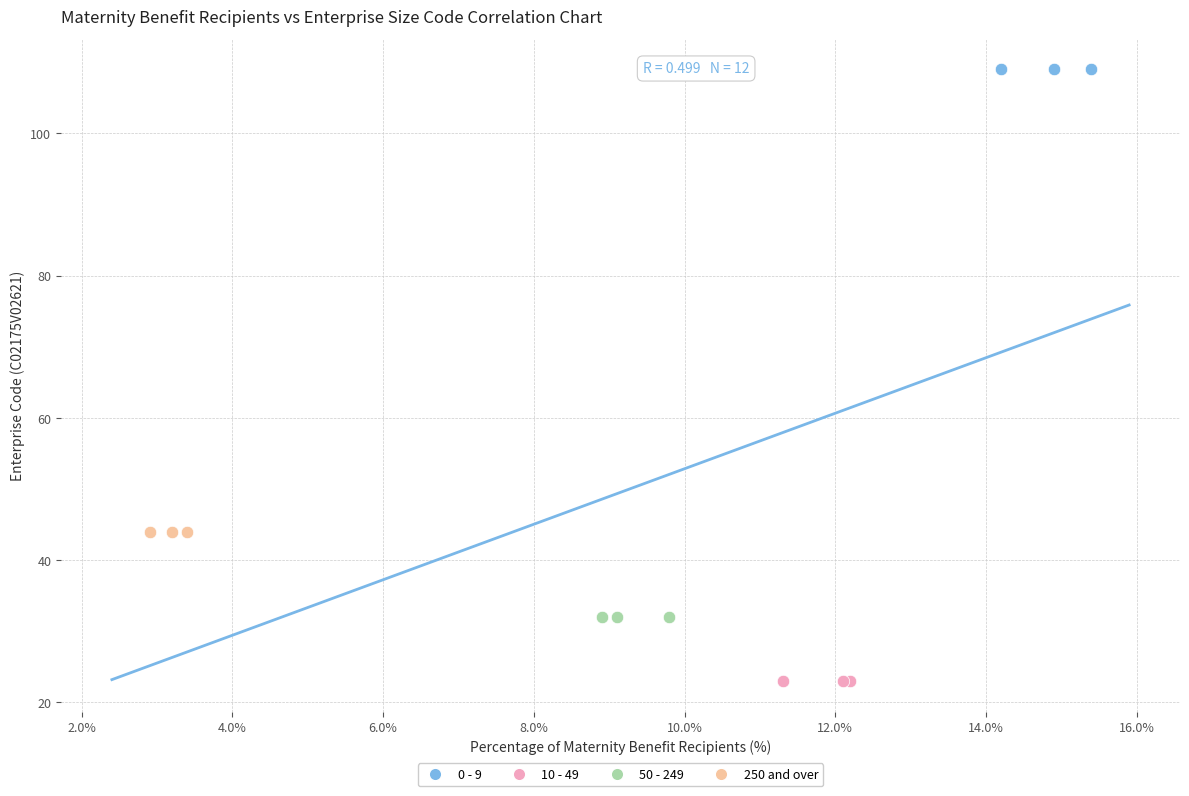

What are all the series names shown in the legend?

0 - 9, 10 - 49, 50 - 249, 250 and over